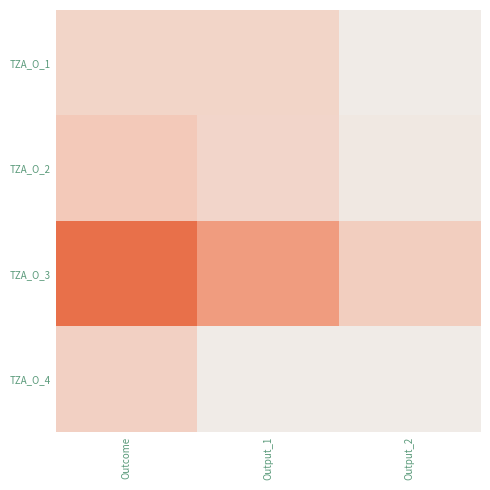

Reading right to left, transcribe all the data shown in this chart.

TZA_O_1: Output_2=5000	Output_1=270000	Outcome=275000
TZA_O_2: Output_2=47000	Output_1=265325	Outcome=412325
TZA_O_3: Output_2=352406	Output_1=876753	Outcome=1279909
TZA_O_4: Output_2=5000	Output_1=6650	Outcome=324066